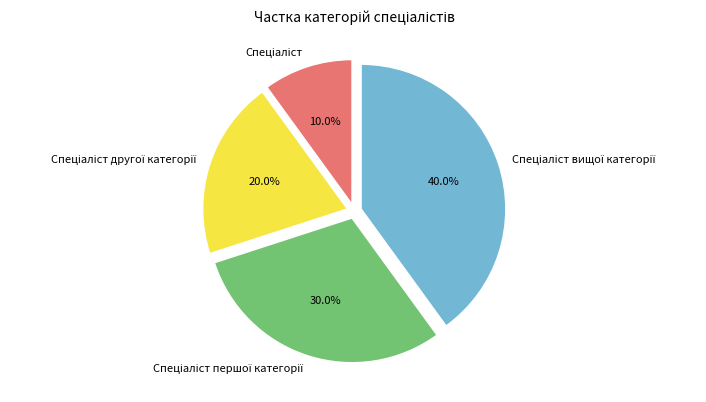

Does any single category account for the majority?

No